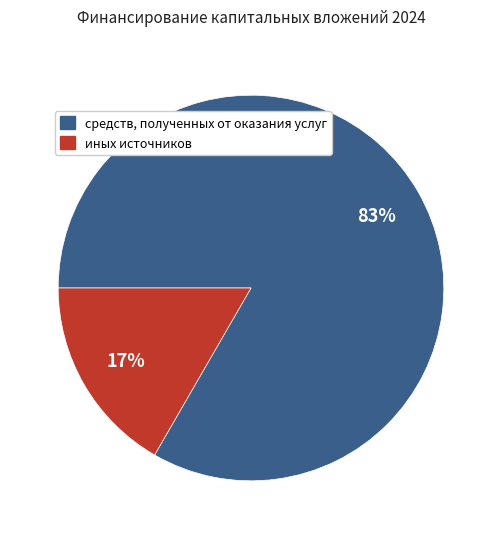

Which category has the smallest portion of the pie?

иных источников